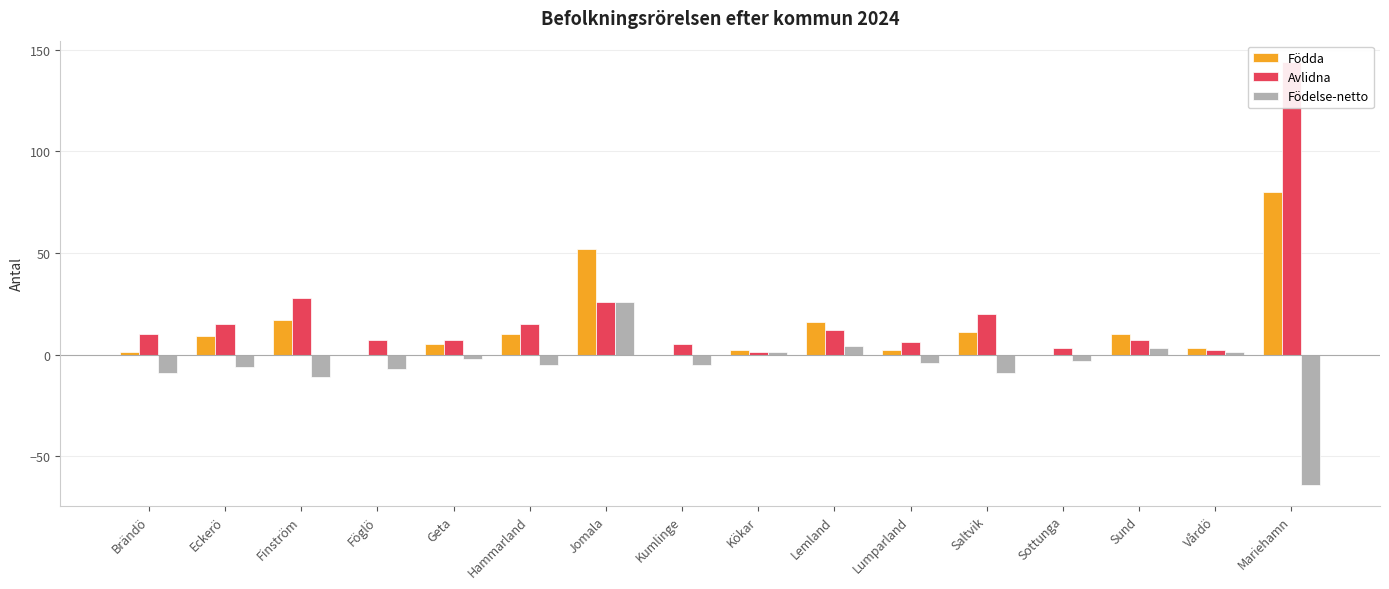

Which series has the widest spread of values?

Avlidna